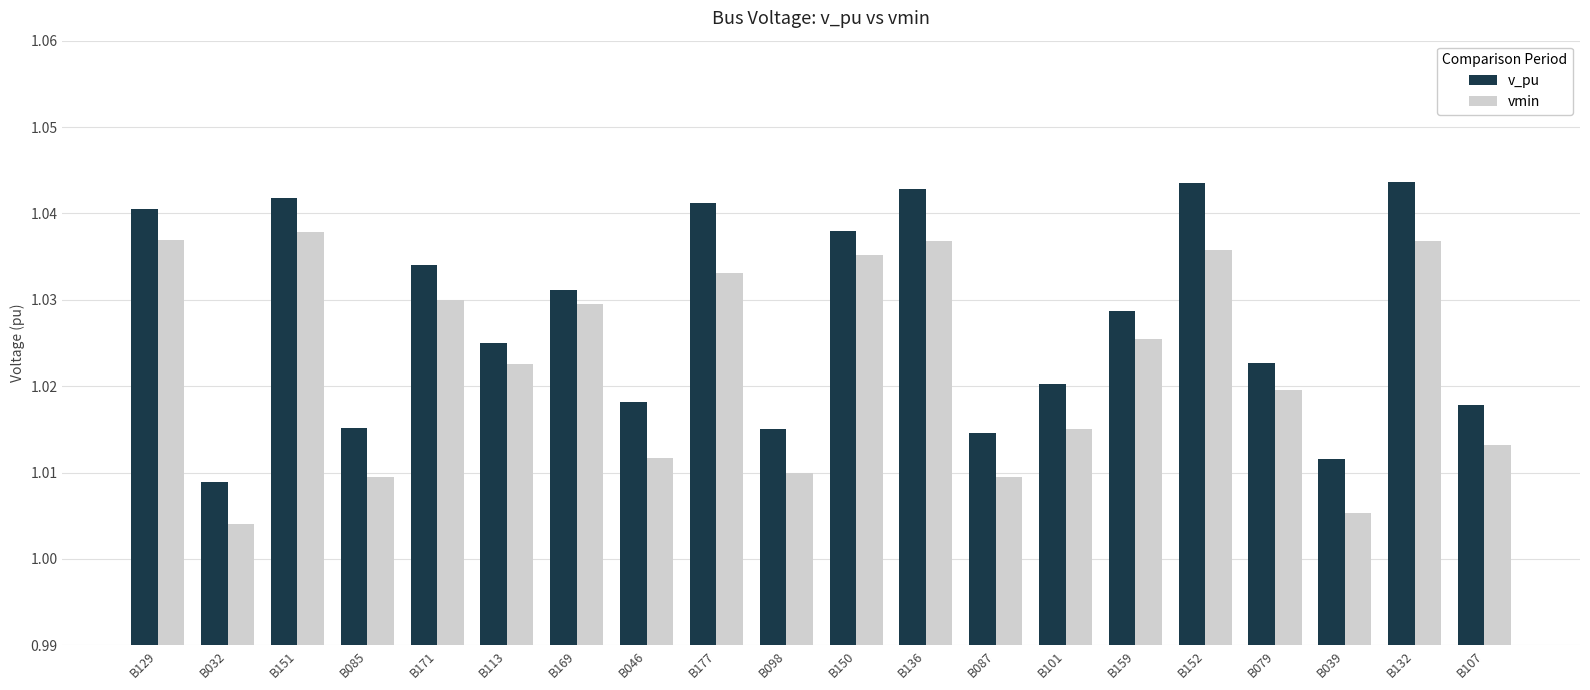

What is the sum of the vmin values at B159 and B177?

2.1